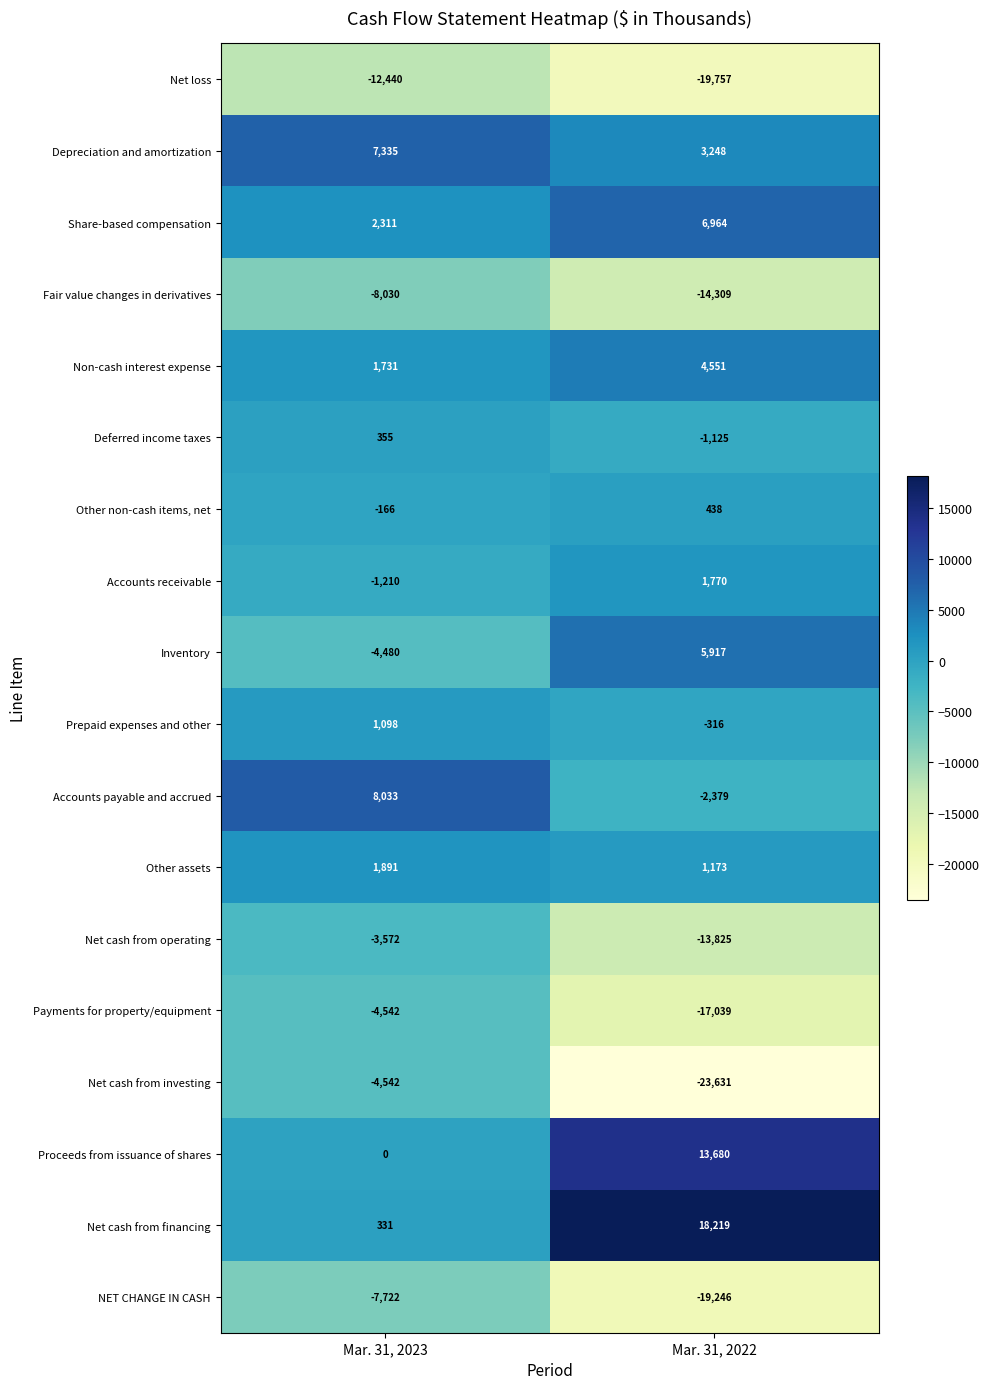

Which category has the highest value across all series?

Mar. 31, 2022